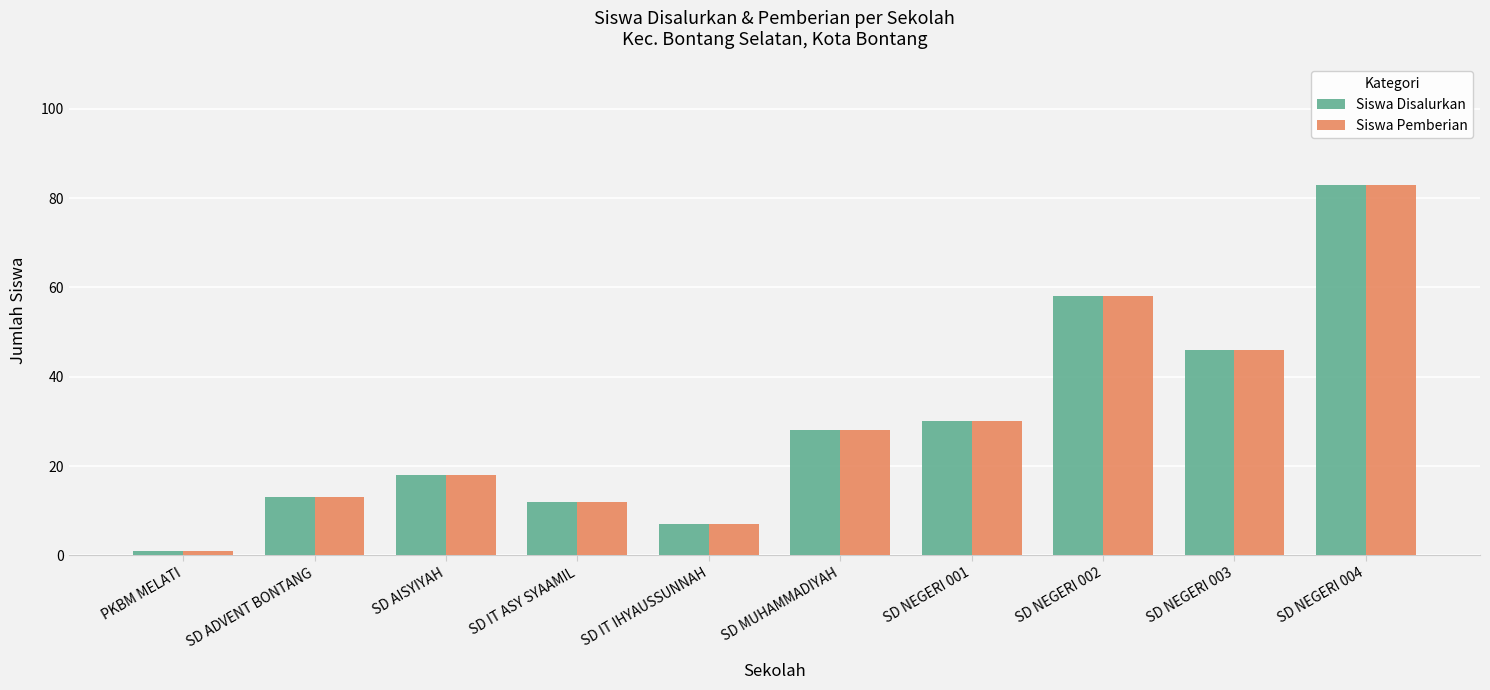

What is the sum of the Siswa Disalurkan values at SD NEGERI 003 and SD ADVENT BONTANG?

59